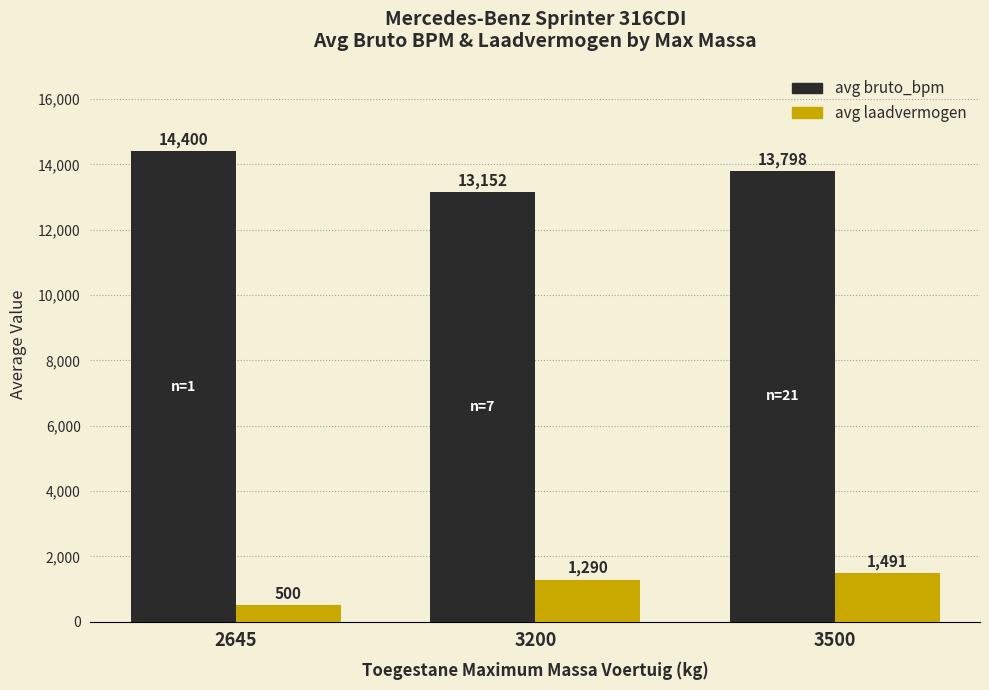

What is the value of the avg laadvermogen bar at the 2nd from the left?

1290